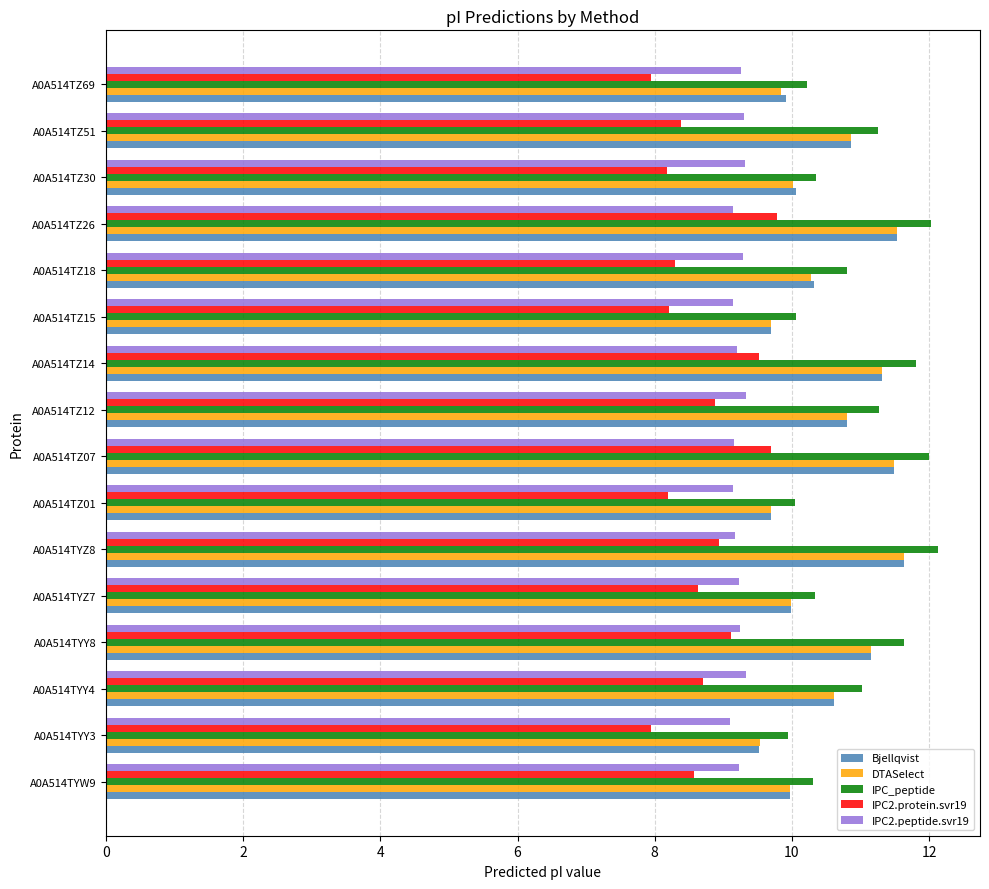

Is it true that IPC2.peptide.svr19 equals 9.3 at A0A514TZ69?

True